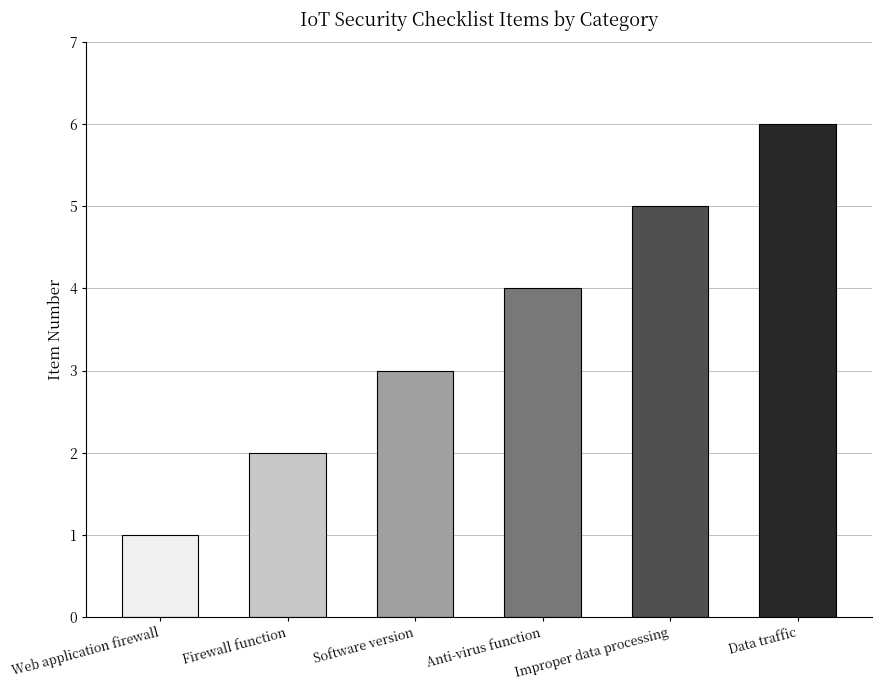

How many series are shown in this chart?

1